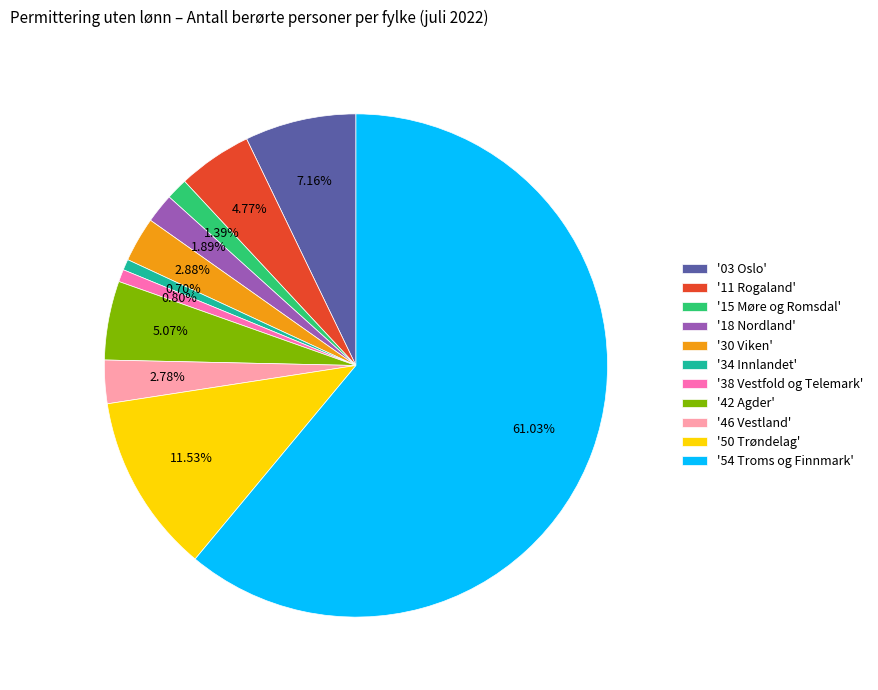

What is the majority slice?

'54 Troms og Finnmark'